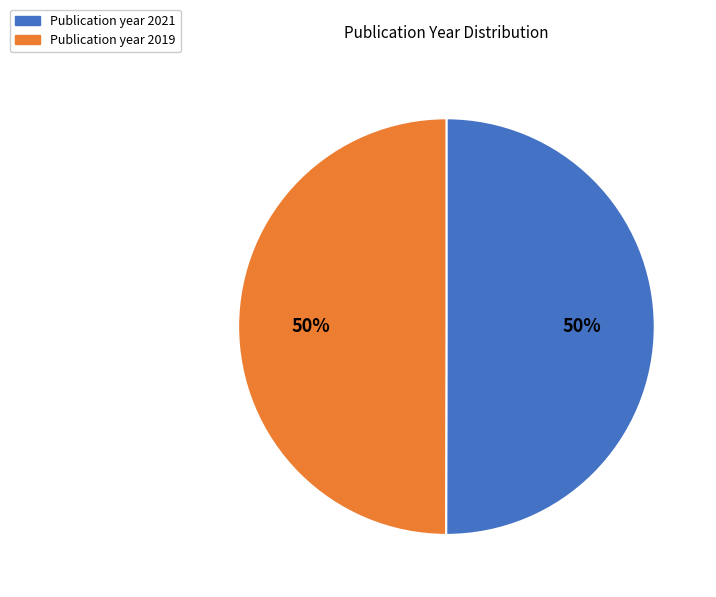

To the nearest percent, what is the average slice percentage?

50%